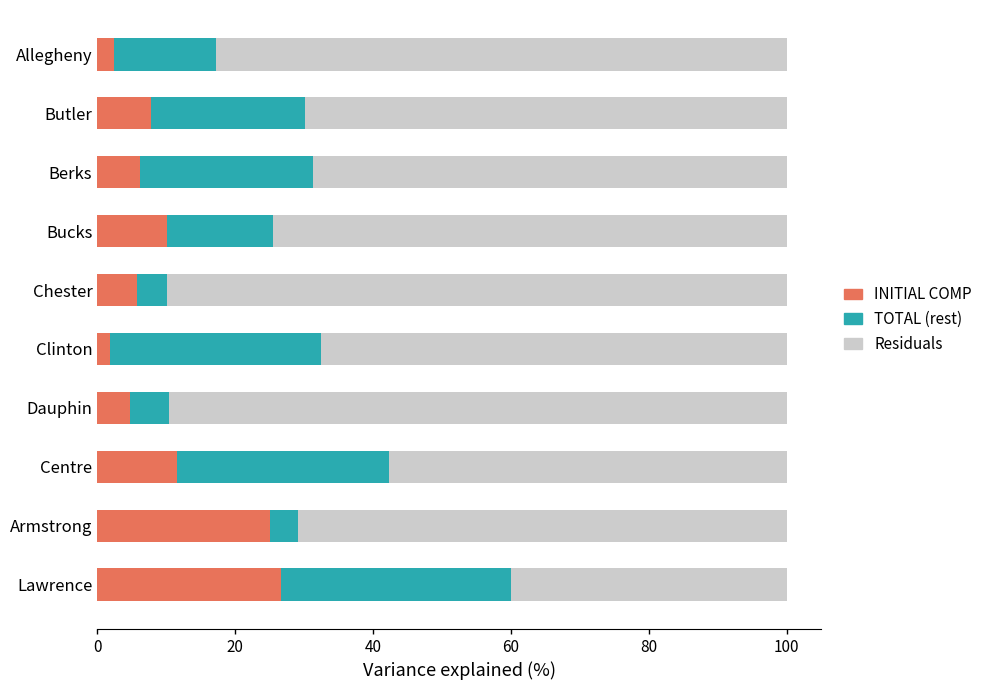

What is the difference between the maximum and minimum values in the INITIAL COMP series?

24.9